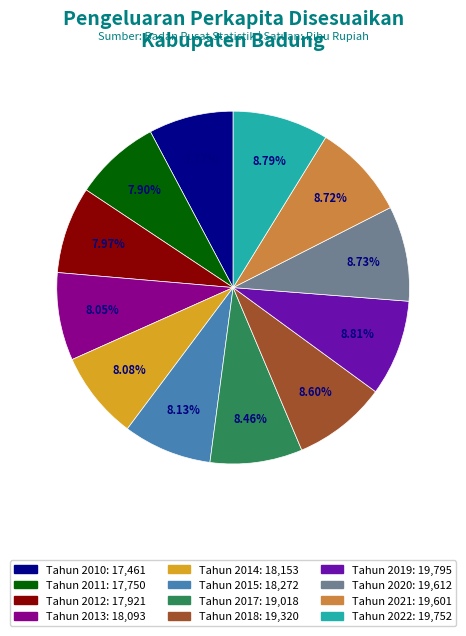

To the nearest percent, what percentage of the pie is Tahun 2012?

8%